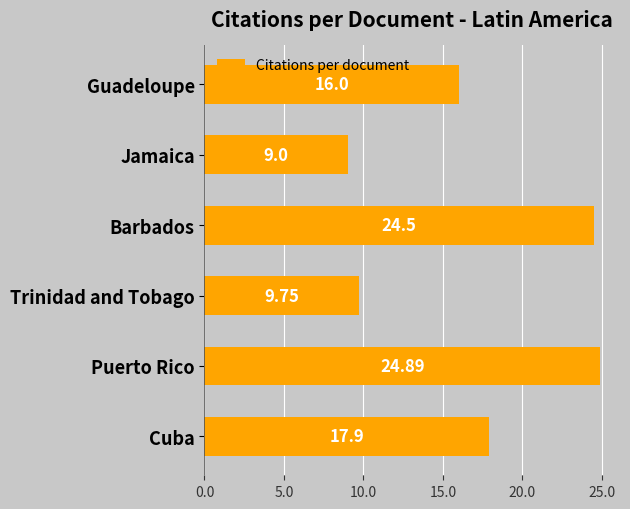

List the labels in order of value, largest first.

Puerto Rico, Barbados, Cuba, Guadeloupe, Trinidad and Tobago, Jamaica